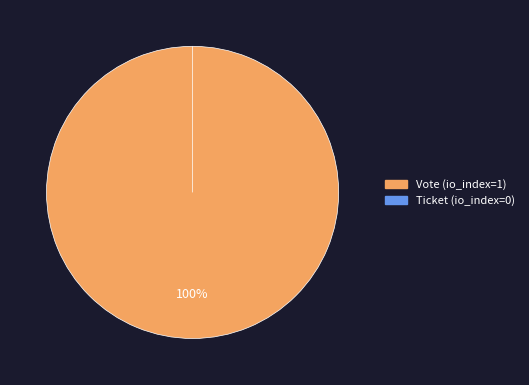

How many slices are in this pie chart?

2